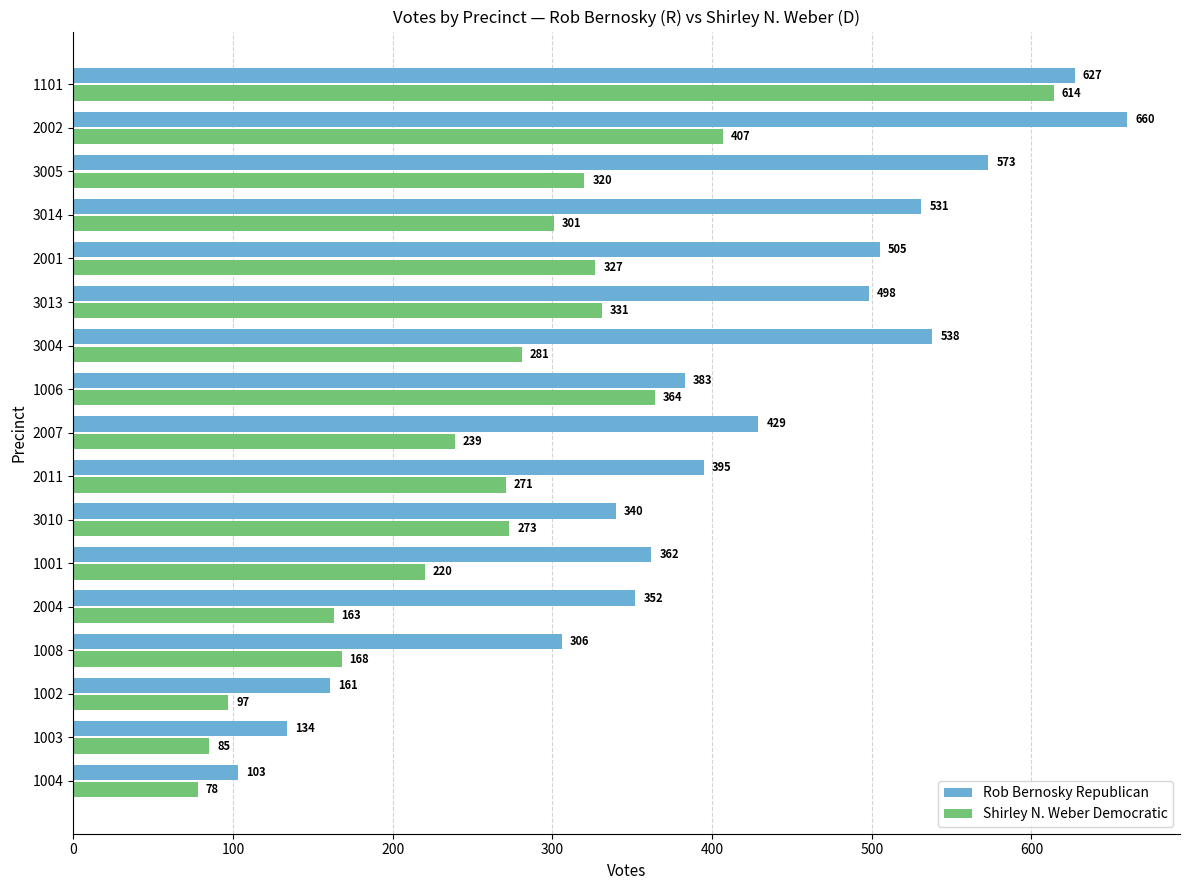

What is the greatest value displayed?

660